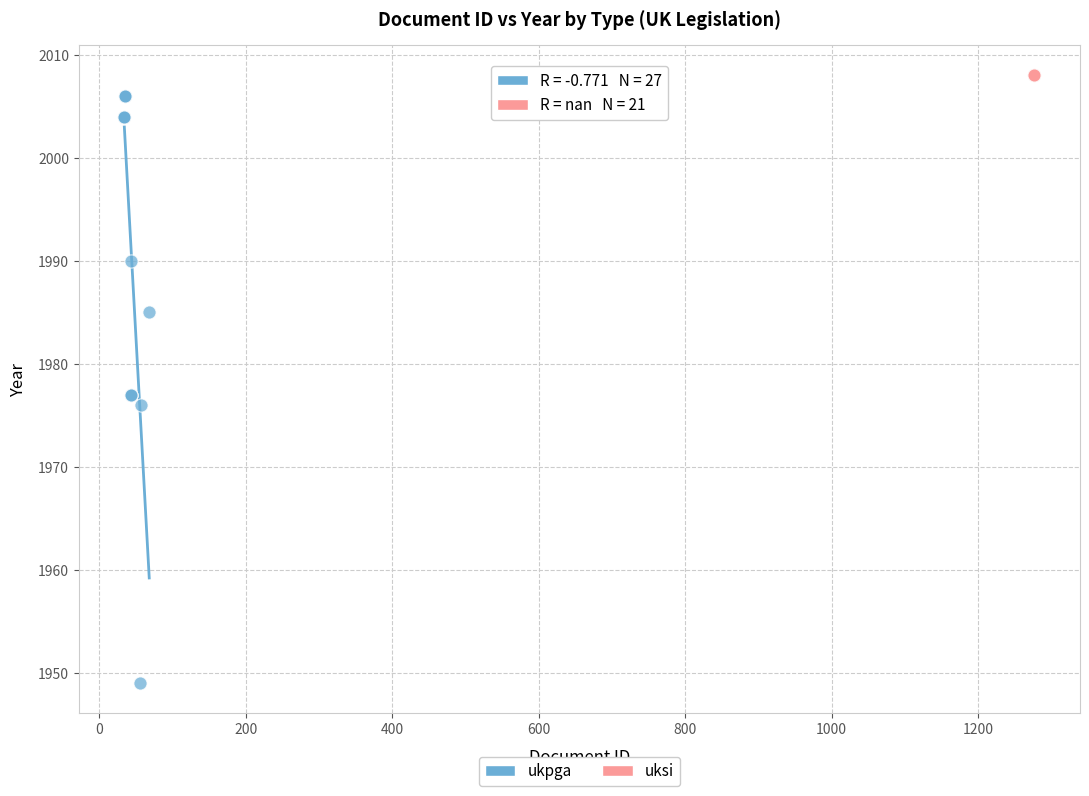

Which series reaches the minimum Y coordinate?

ukpga